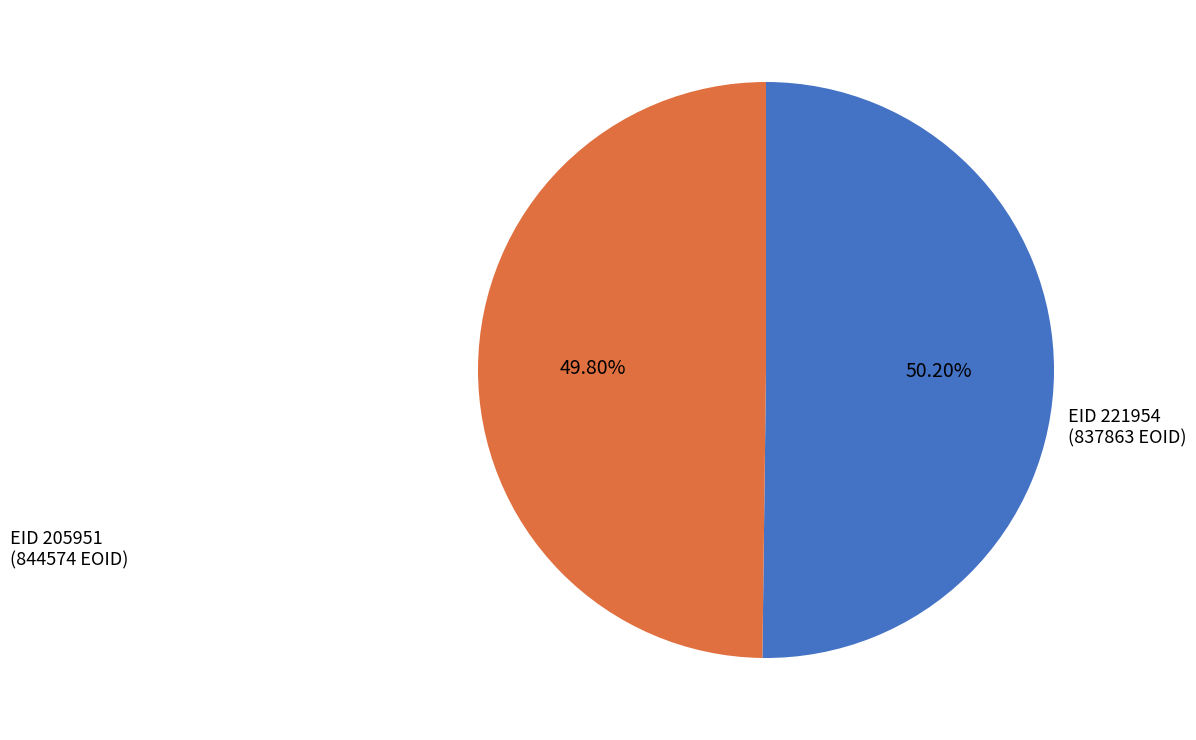

Is there a majority slice in this chart?

Yes